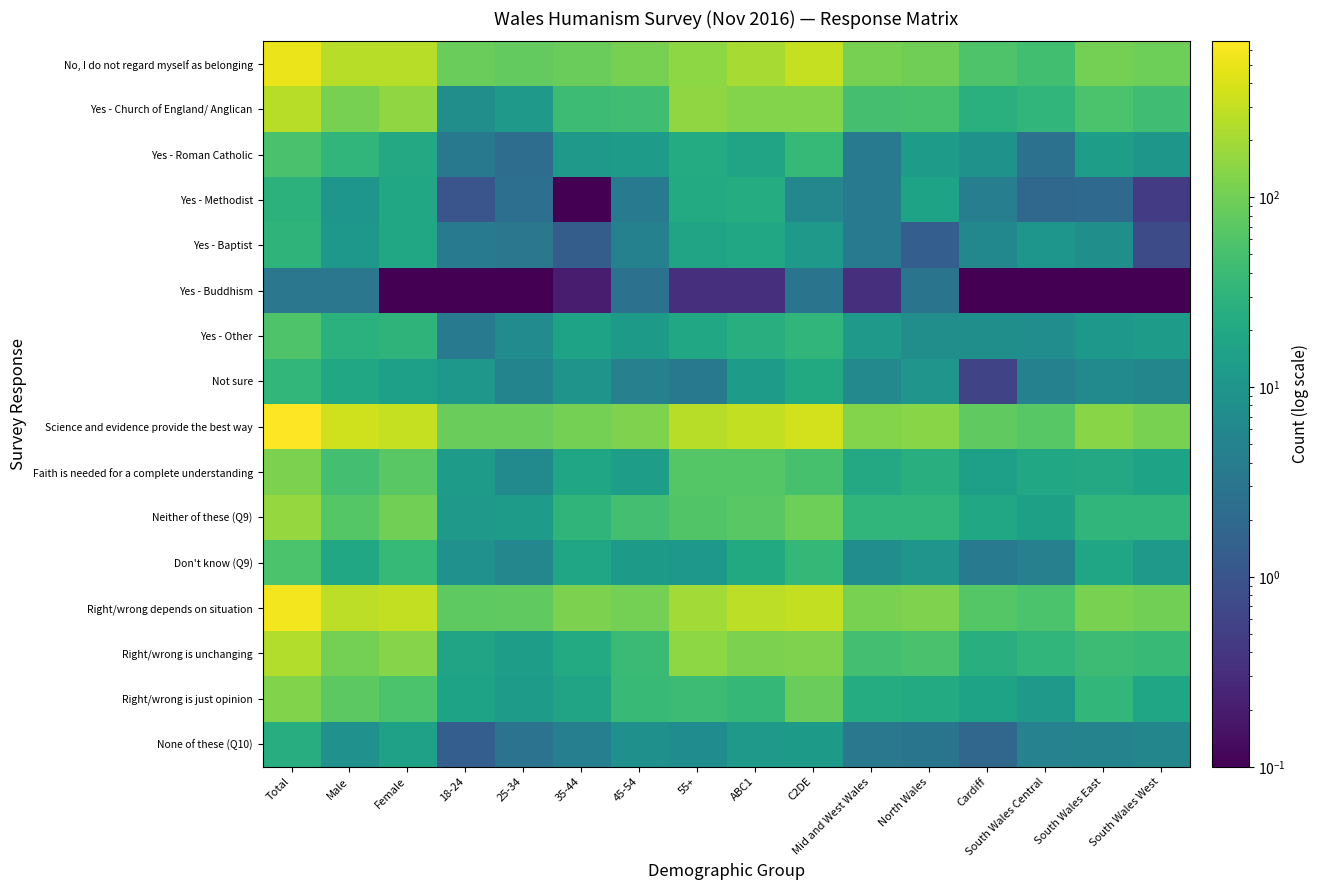

How many categories are shown in the chart?

16